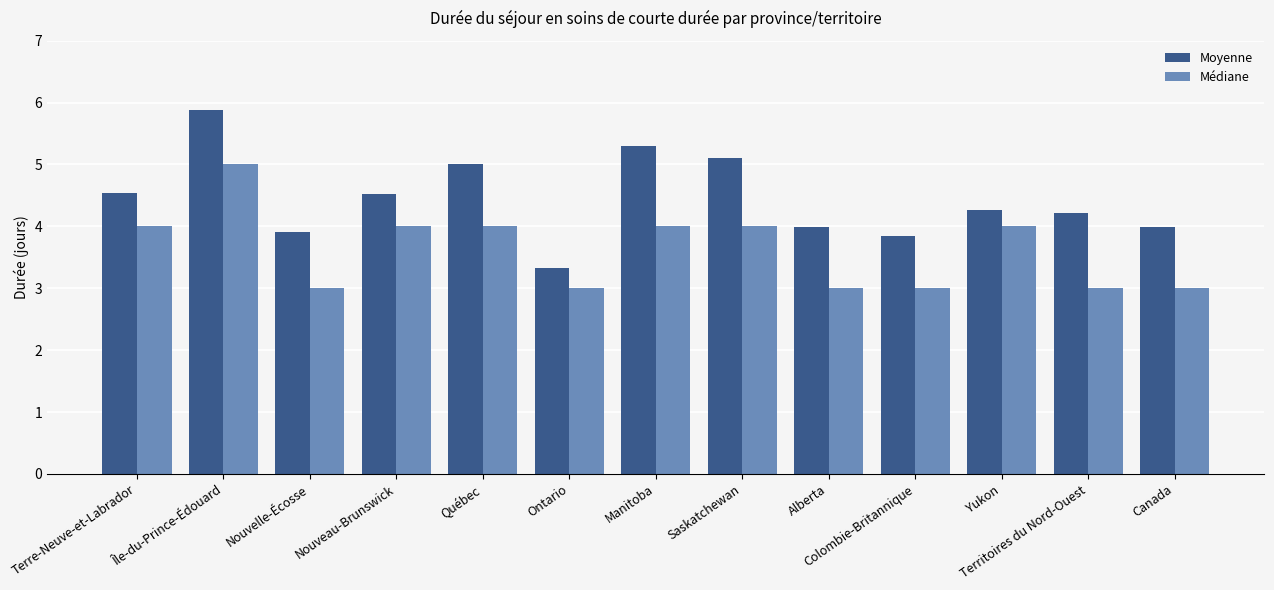

Reading left to right, transcribe all the data shown in this chart.

Moyenne: Terre-Neuve-et-Labrador=4.5	Île-du-Prince-Édouard=5.9	Nouvelle-Écosse=3.9	Nouveau-Brunswick=4.5	Québec=5.0	Ontario=3.3	Manitoba=5.3	Saskatchewan=5.1	Alberta=4.0	Colombie-Britannique=3.8	Yukon=4.3	Territoires du Nord-Ouest=4.2	Canada=4.0
Médiane: Terre-Neuve-et-Labrador=4.0	Île-du-Prince-Édouard=5.0	Nouvelle-Écosse=3.0	Nouveau-Brunswick=4.0	Québec=4.0	Ontario=3.0	Manitoba=4.0	Saskatchewan=4.0	Alberta=3.0	Colombie-Britannique=3.0	Yukon=4.0	Territoires du Nord-Ouest=3.0	Canada=3.0